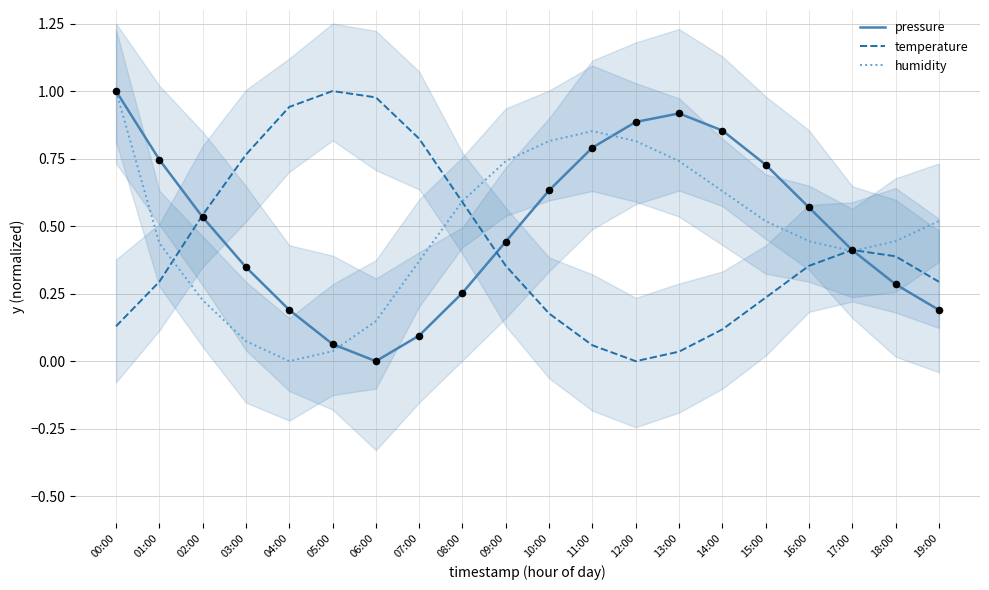

Which series contains the lowest Y value?

pressure